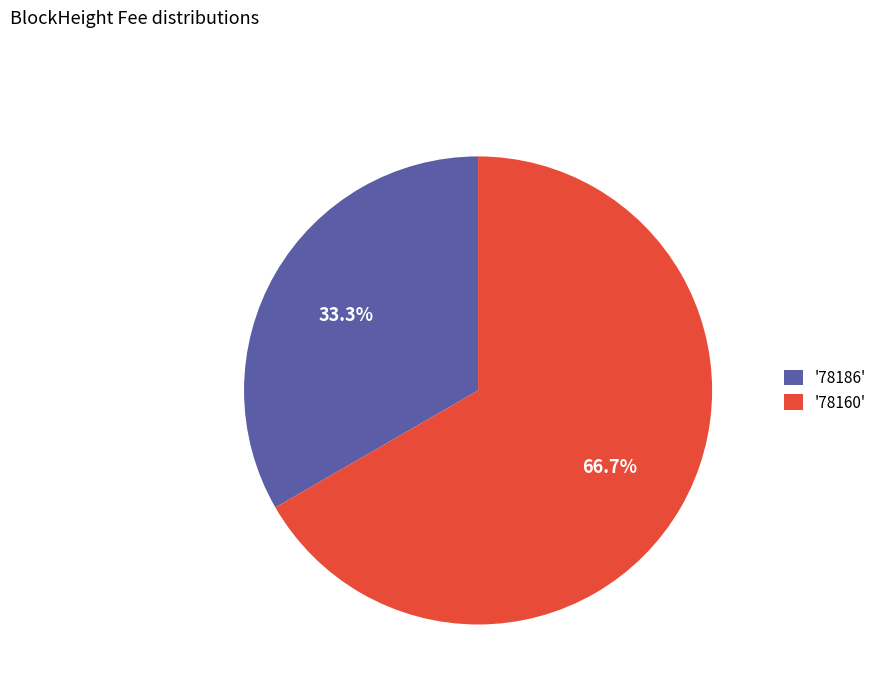

Between '78160' and '78186', which is larger?

'78160'